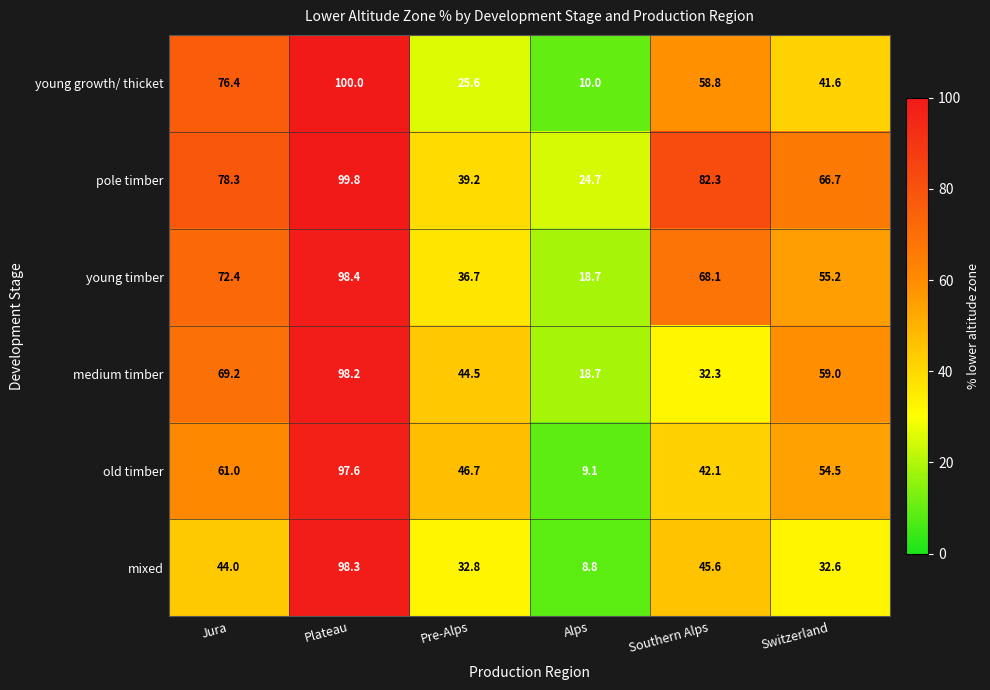

What is the maximum value shown in the chart?

100.0